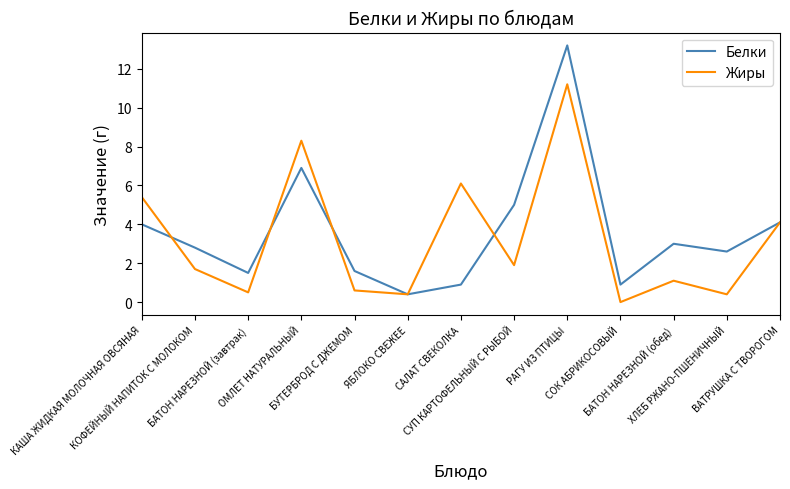

Rank the series by their maximum value, from lowest to highest.

Жиры, Белки